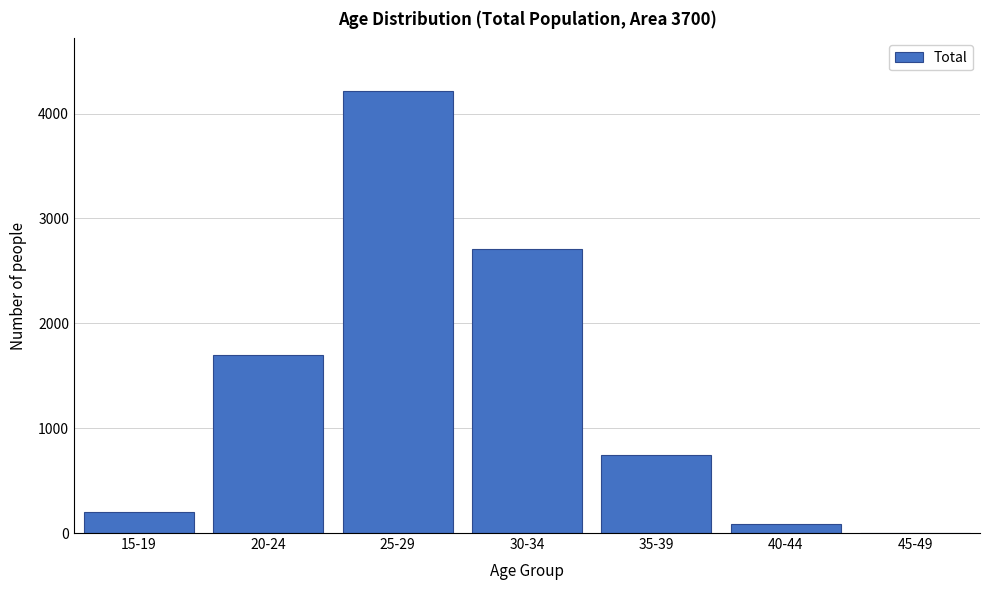

Reading left to right, list all the values displayed in this chart.

15-19=198	20-24=1702	25-29=4211	30-34=2707	35-39=747	40-44=83	45-49=3